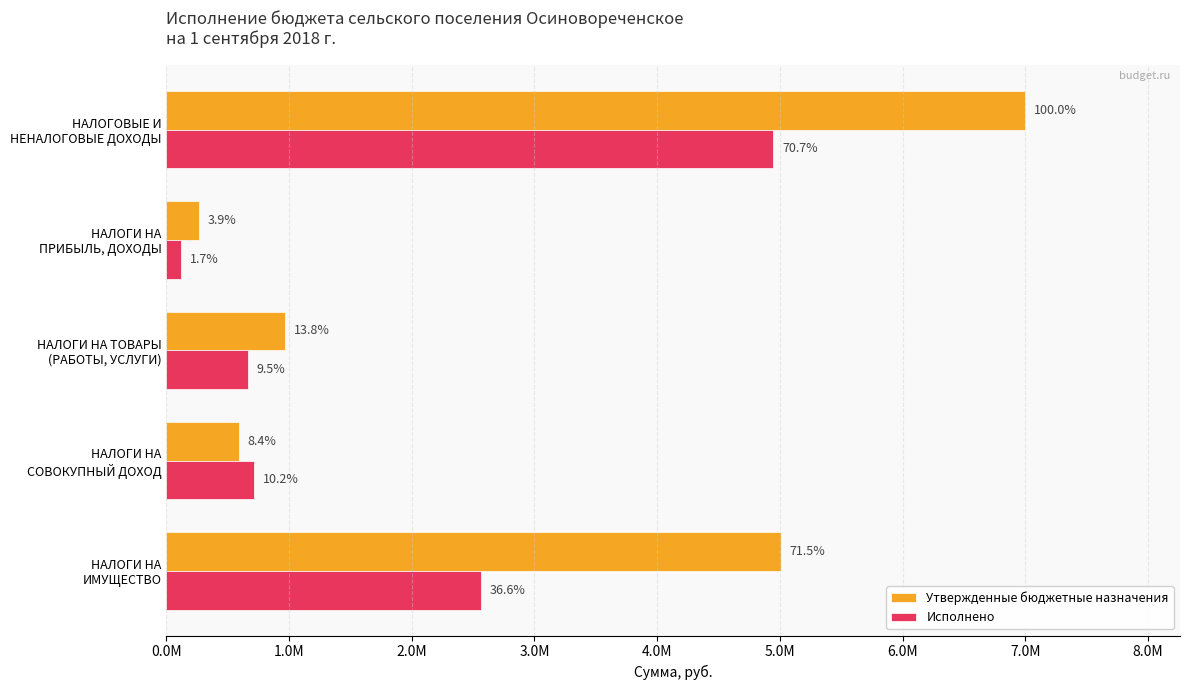

What are all the series names shown in the legend?

Утвержденные бюджетные назначения, Исполнено